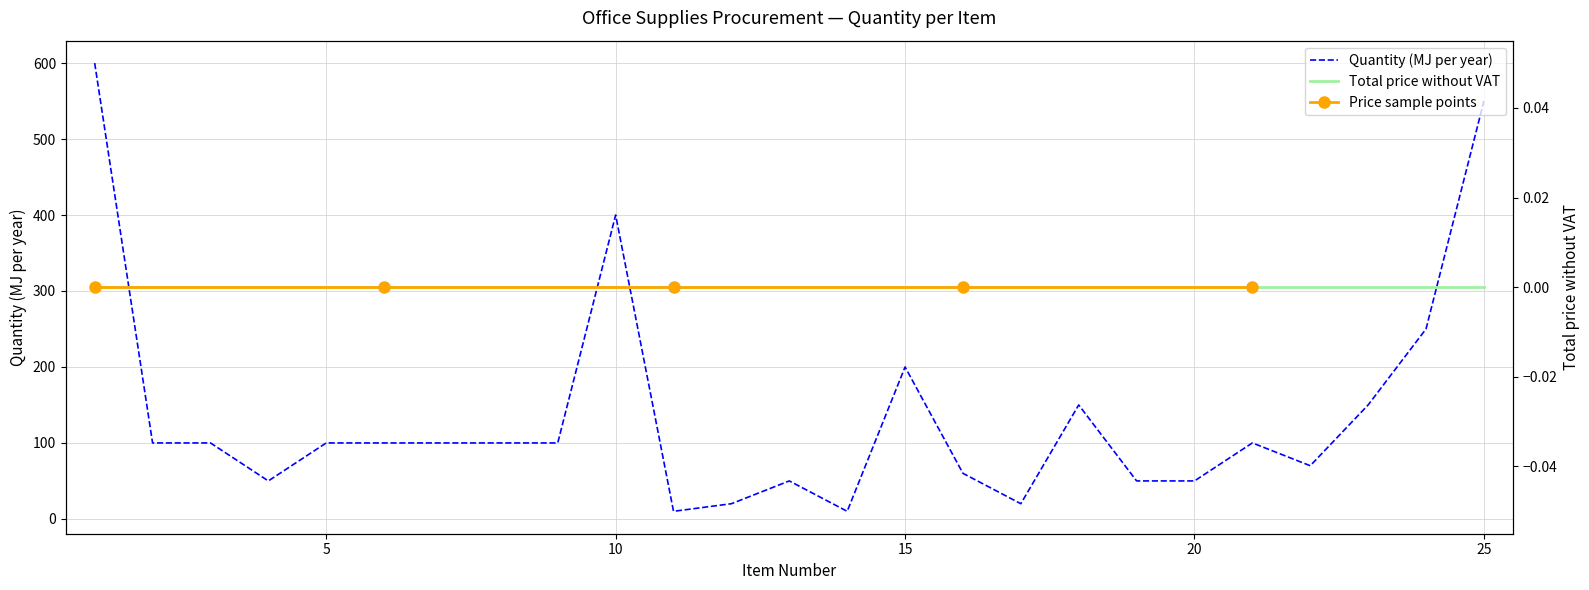

Which label corresponds to the largest value in the chart?

1